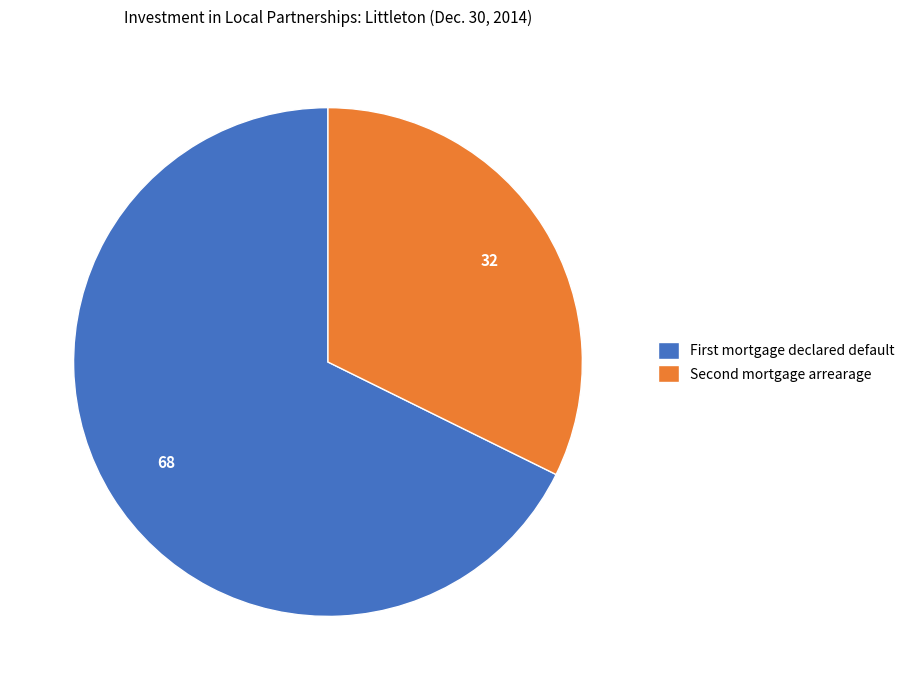

How many slices are in this pie chart?

2